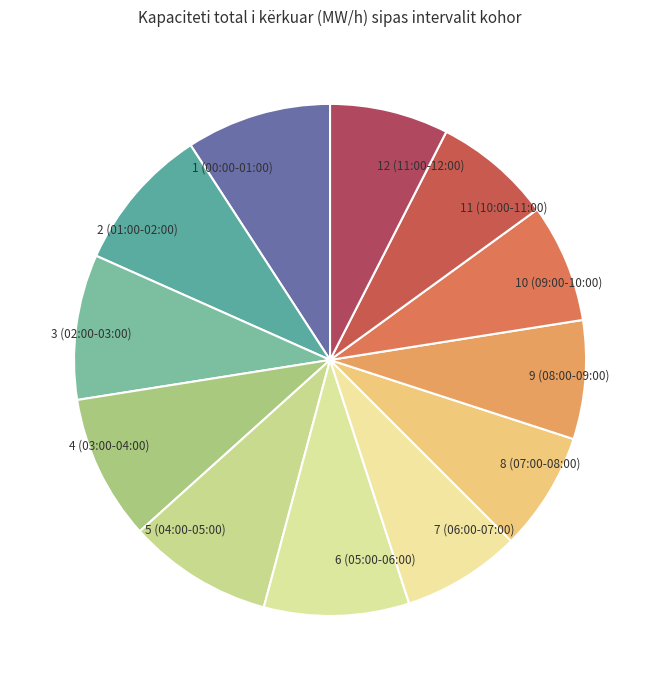

Is it true that 10 (09:00-10:00) is 8% of the pie?

True